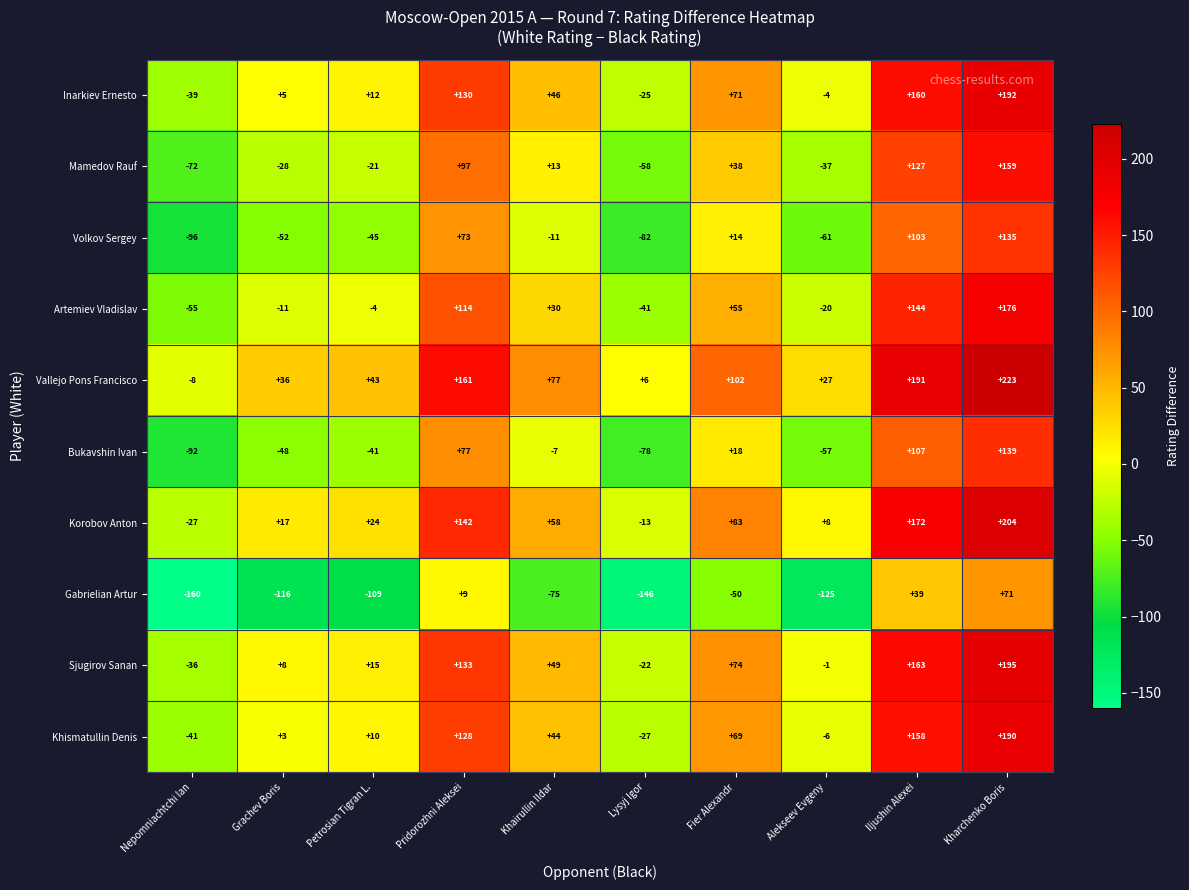

What is the difference between the maximum and minimum values in the Mamedov Rauf series?

231